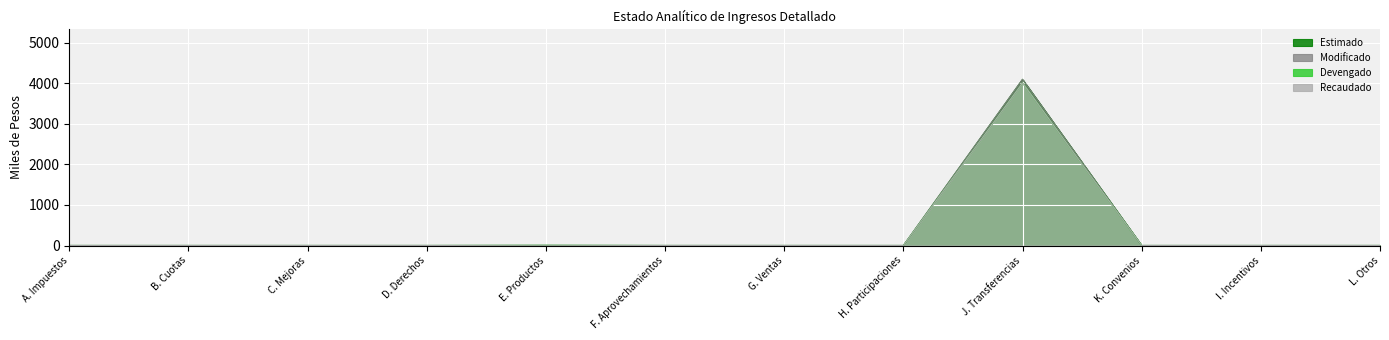

True or false: Estimado and Recaudado cross at least once.

False